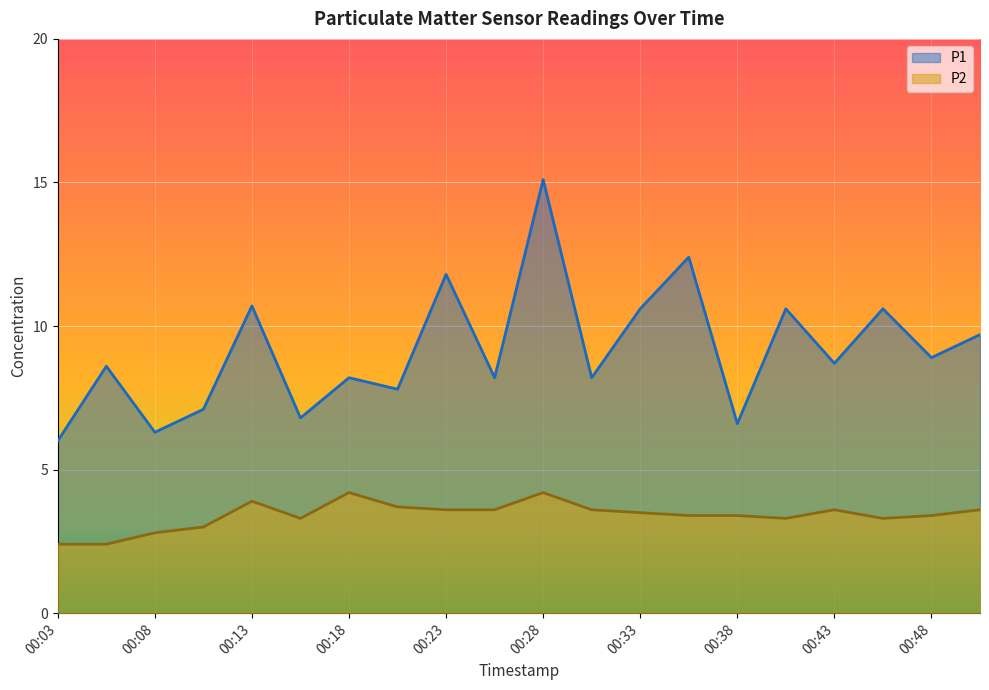

At which category does P2 reach its first local valley?

00:16